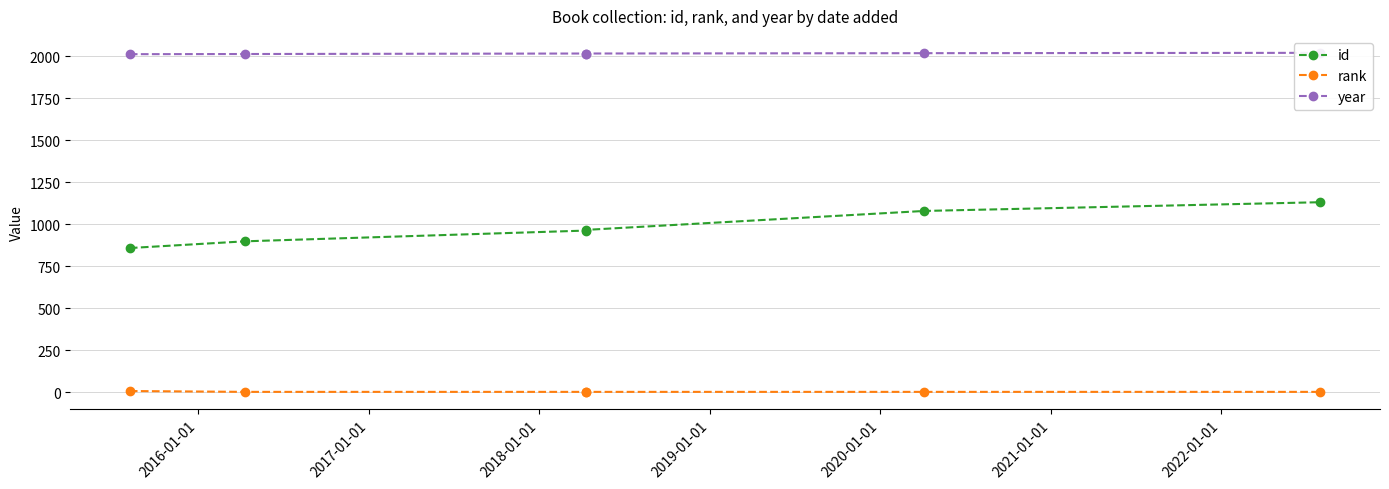

How many values in the year series exceed 2017?

2